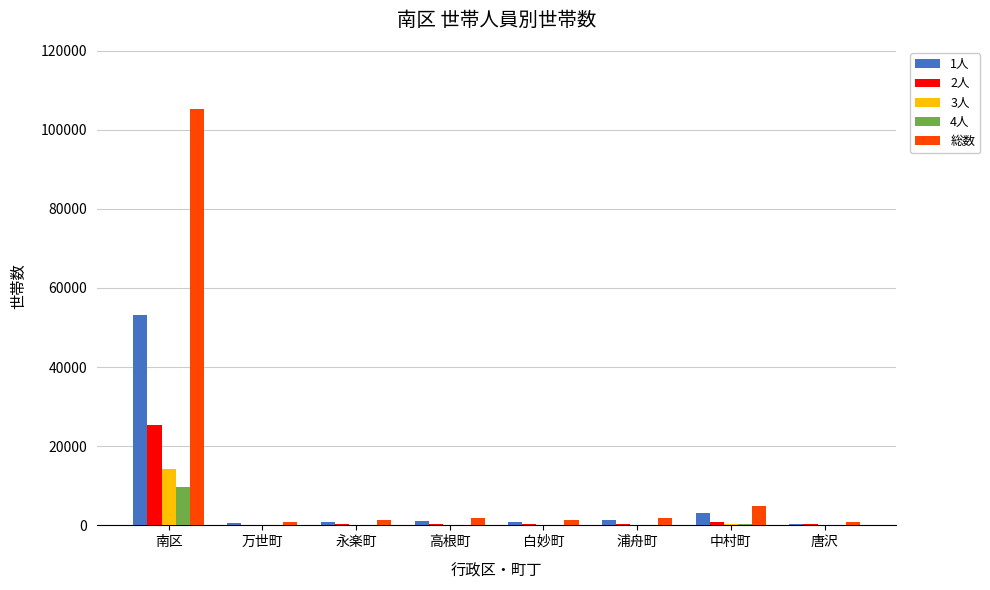

True or false: 2人 has a value of 25480 at 南区.

True